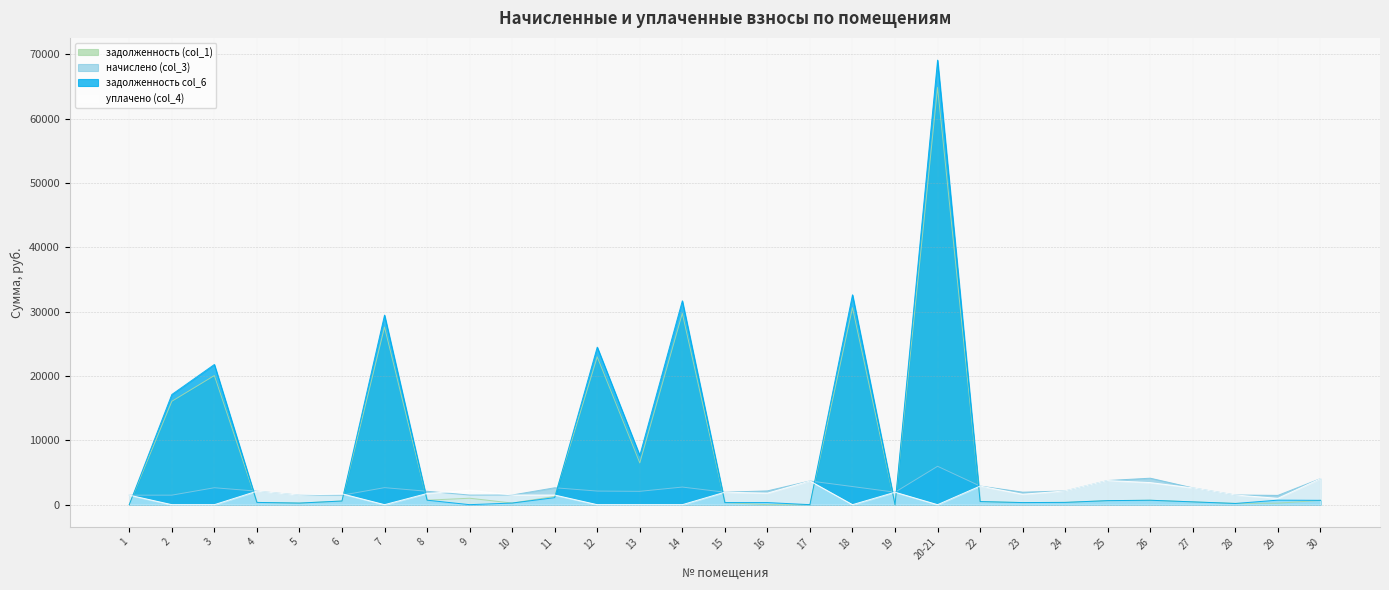

What are all the series names shown in the legend?

задолженность (col_1), начислено (col_3), задолженность col_6, уплачено (col_4)